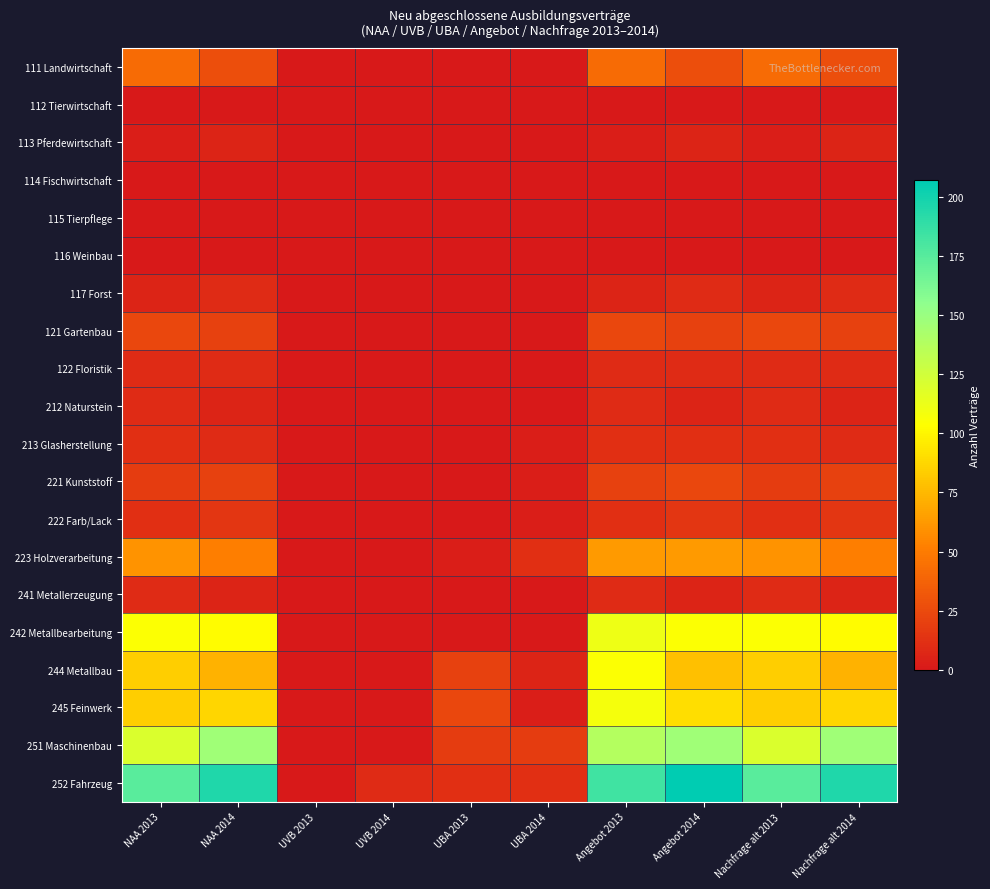

What is the spread (max minus min) of values at UBA 2014?

18